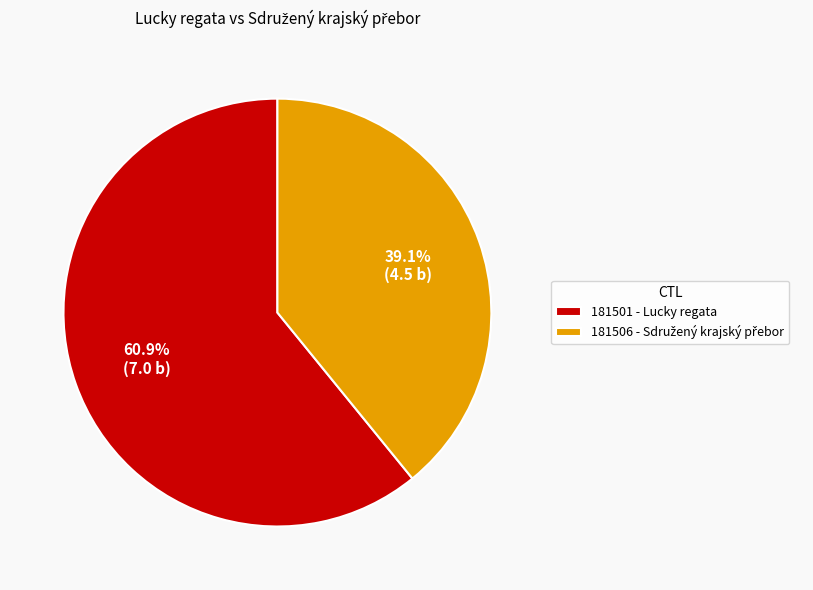

The 181506 slice represents 47% of the pie. True or false?

False